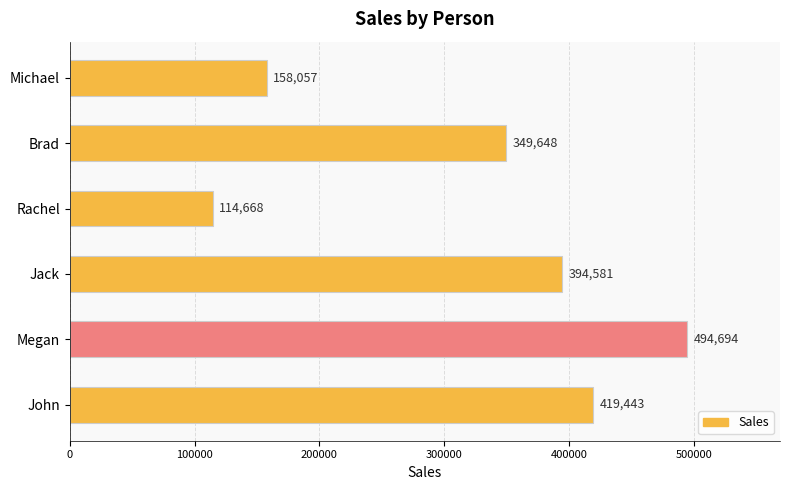

Reading bottom to top, list all the values displayed in this chart.

419443	494694	394581	114668	349648	158057